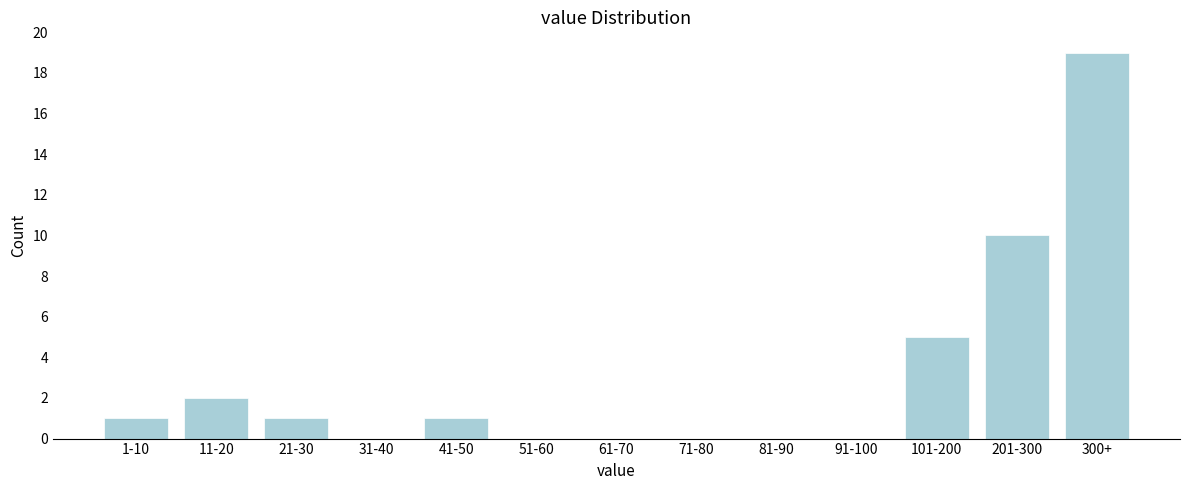

Reading left to right, transcribe all the data shown in this chart.

1-10=1	11-20=2	21-30=1	31-40=0	41-50=1	51-60=0	61-70=0	71-80=0	81-90=0	91-100=0	101-200=5	201-300=10	300+=19